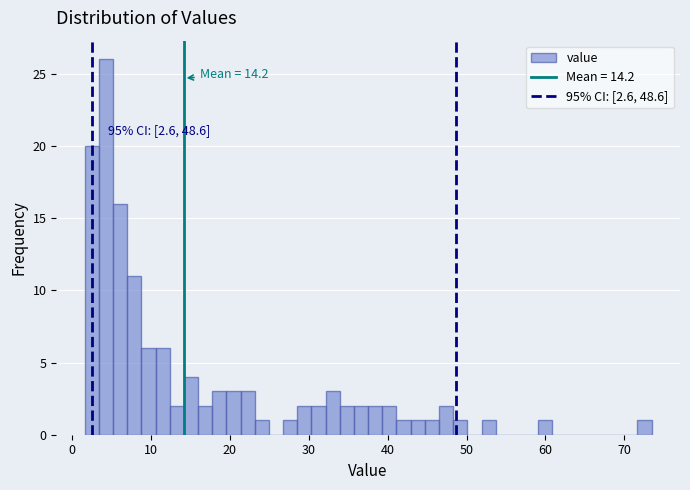

Read against the x-axis, roughly where is the centre of the tallest bar?

4